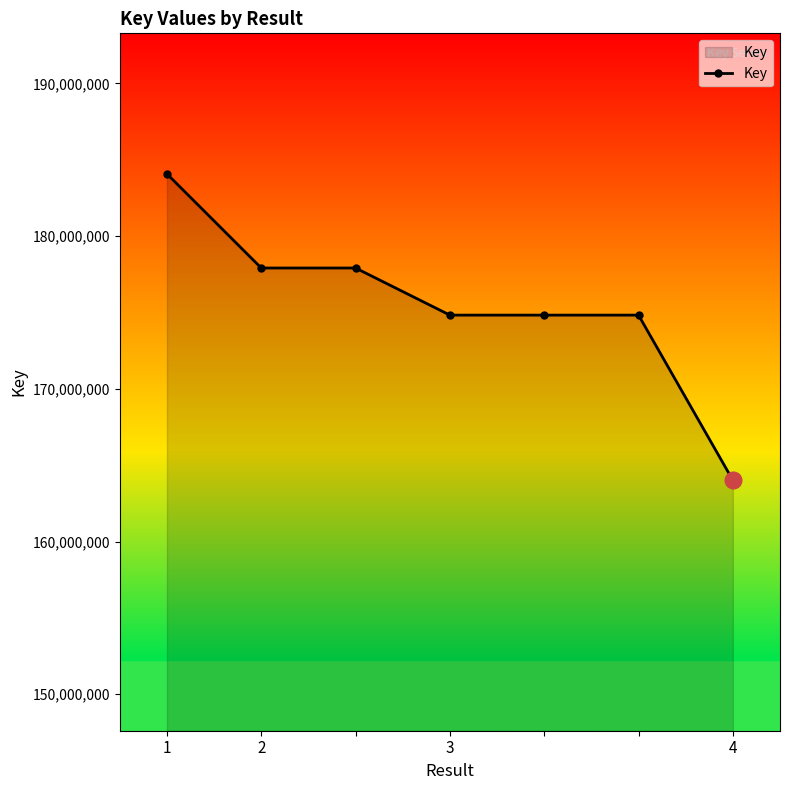

Count the number of categories in the chart.

7